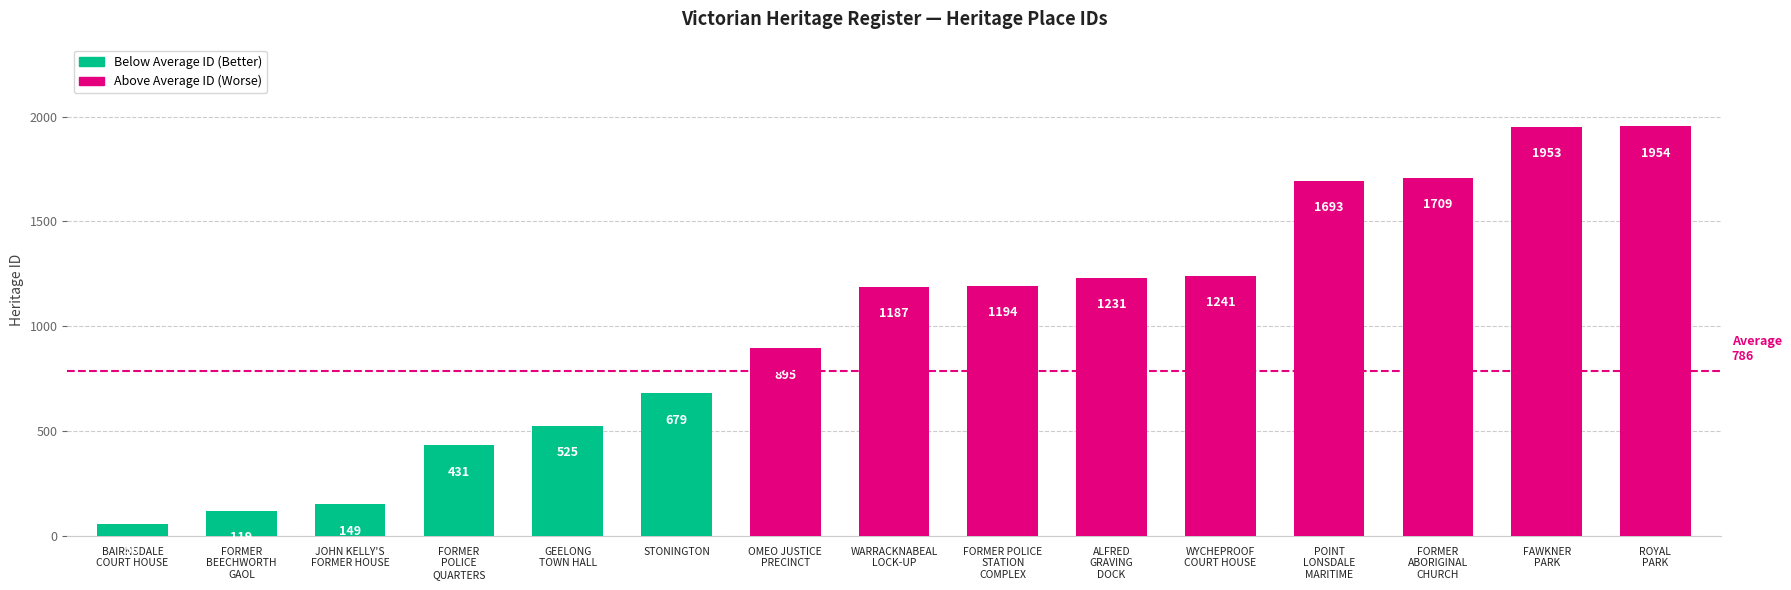

The value at ALFRED
GRAVING
DOCK is 332. True or false?

False